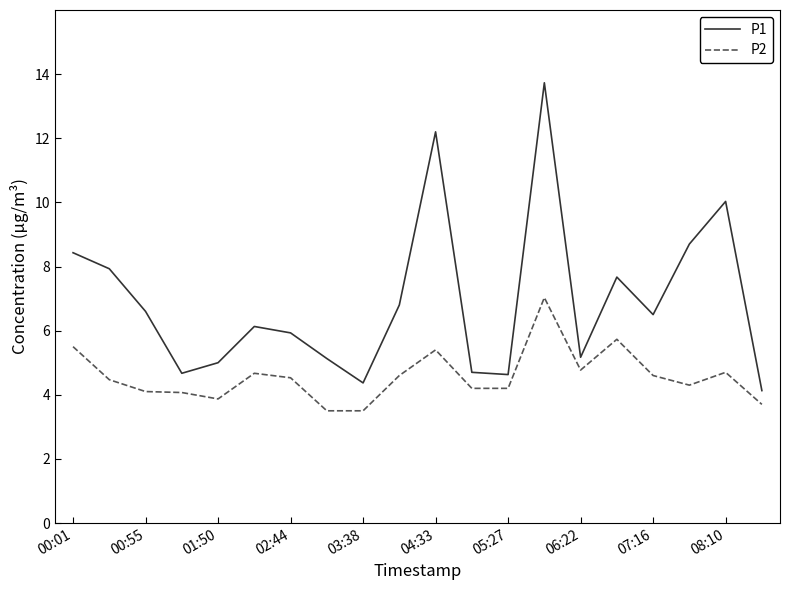

List the series in order of their peak value, highest first.

P1, P2